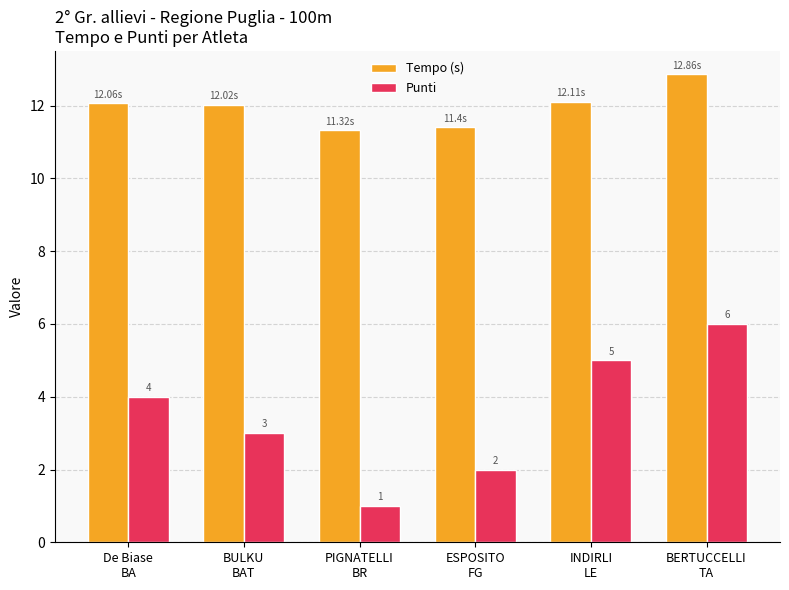

Is it true that Tempo (s) equals 12.1 at INDIRLI
LE?

True